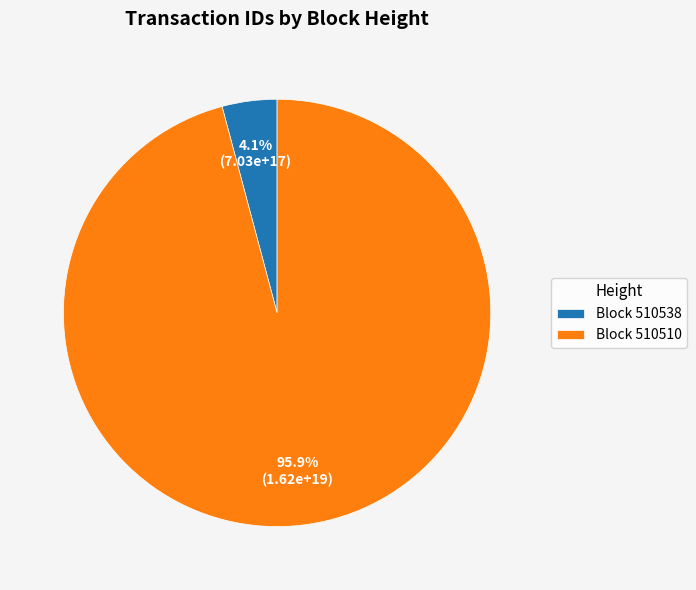

Which slice is the largest?

Block 510510